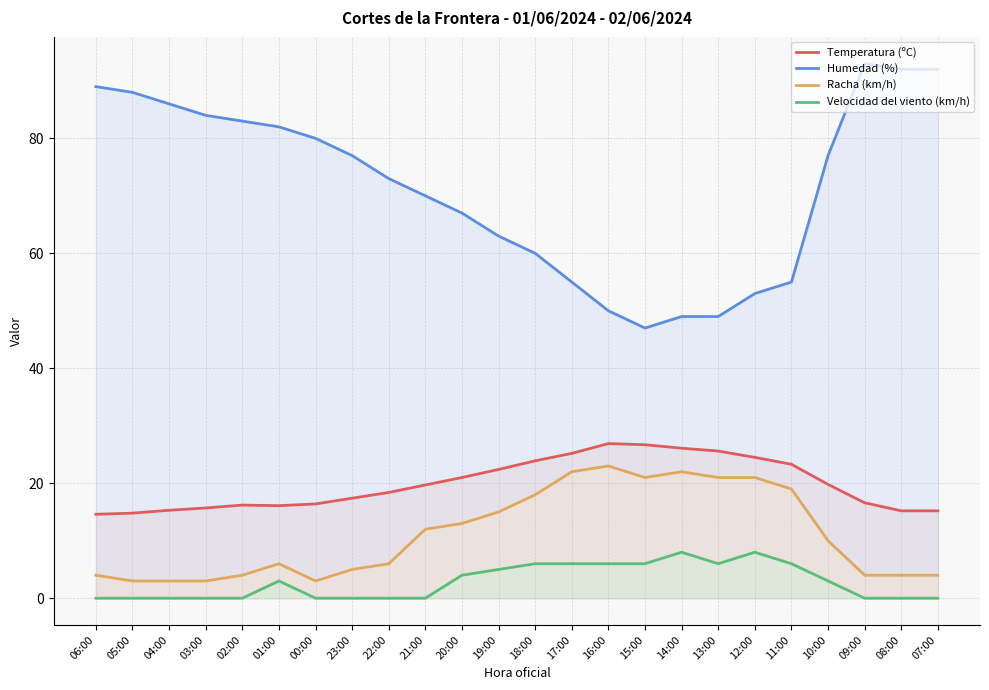

What is the label of the 13th point from the left?

18:00